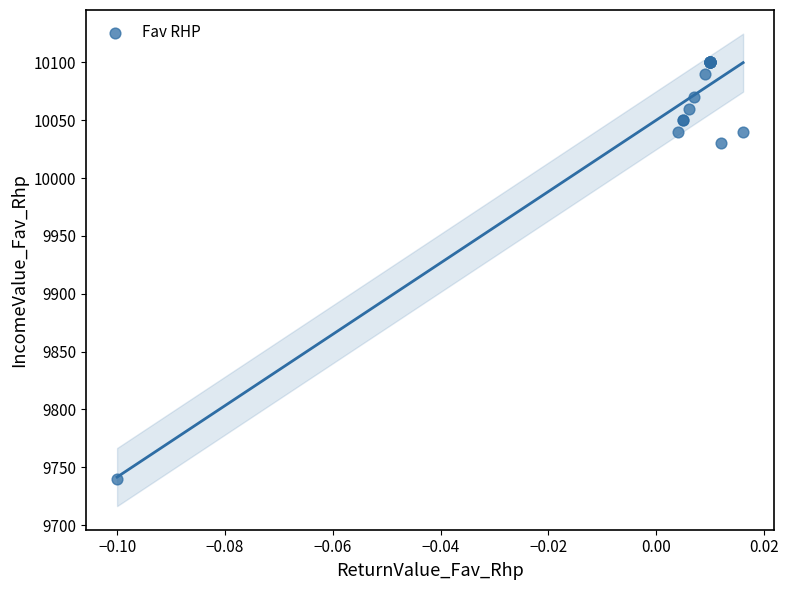

What Y value in the scatter plot is closest to 9920?

10030